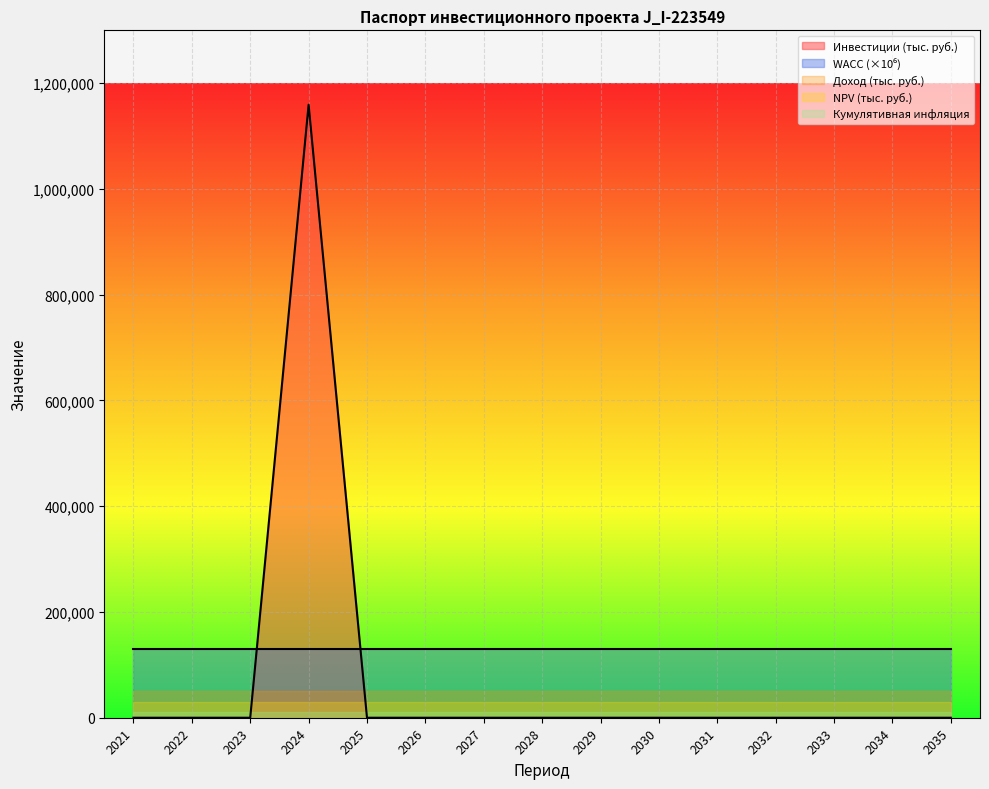

Reading right to left, extract all data points from this chart.

Инвестиции (тыс. руб.): 0.0	0.0	0.0	0.0	0.0	0.0	0.0	0.0	0.0	0.0	0.0	1159357.0	0.0	0.0	0.0
Доход (тыс. руб.): 0.0	0.0	0.0	0.0	0.0	0.0	0.0	0.0	0.0	0.0	0.0	0.0	0.0	0.0	0.0
NPV (тыс. руб.): 0.0	0.0	0.0	0.0	0.0	0.0	0.0	0.0	0.0	0.0	0.0	0.0	0.0	0.0	0.0
Кумулятивная инфляция: 0.0	0.0	0.0	0.0	0.0	0.0	0.0	0.0	0.0	0.0	0.0	0.0	0.0	0.0	0.0
WACC: 0.1	0.1	0.1	0.1	0.1	0.1	0.1	0.1	0.1	0.1	0.1	0.1	0.1	0.1	0.1